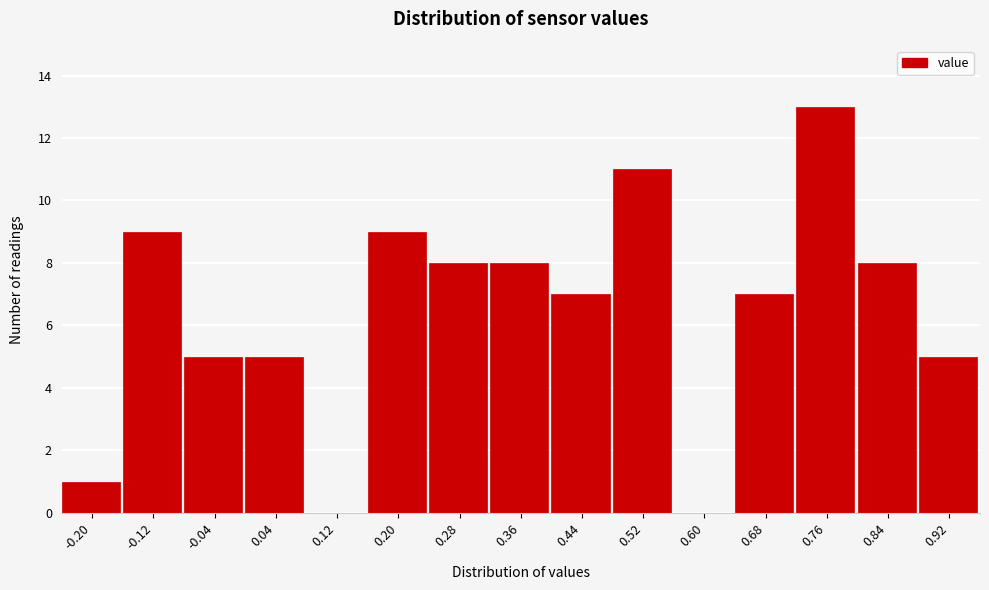

Reading right to left, what are all the values shown in this chart?

0.92=5	0.84=8	0.76=13	0.68=7	0.60=0	0.52=11	0.44=7	0.36=8	0.28=8	0.20=9	0.12=0	0.04=5	-0.04=5	-0.12=9	-0.20=1